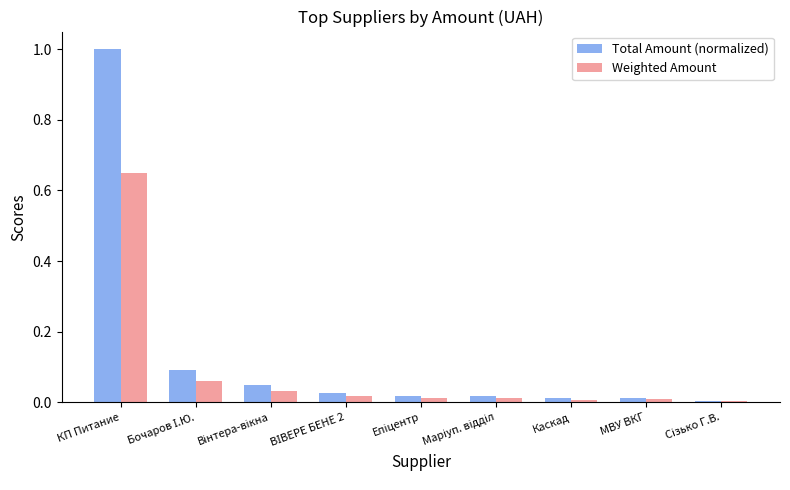

At which label does Weighted Amount reach its peak?

КП Питание